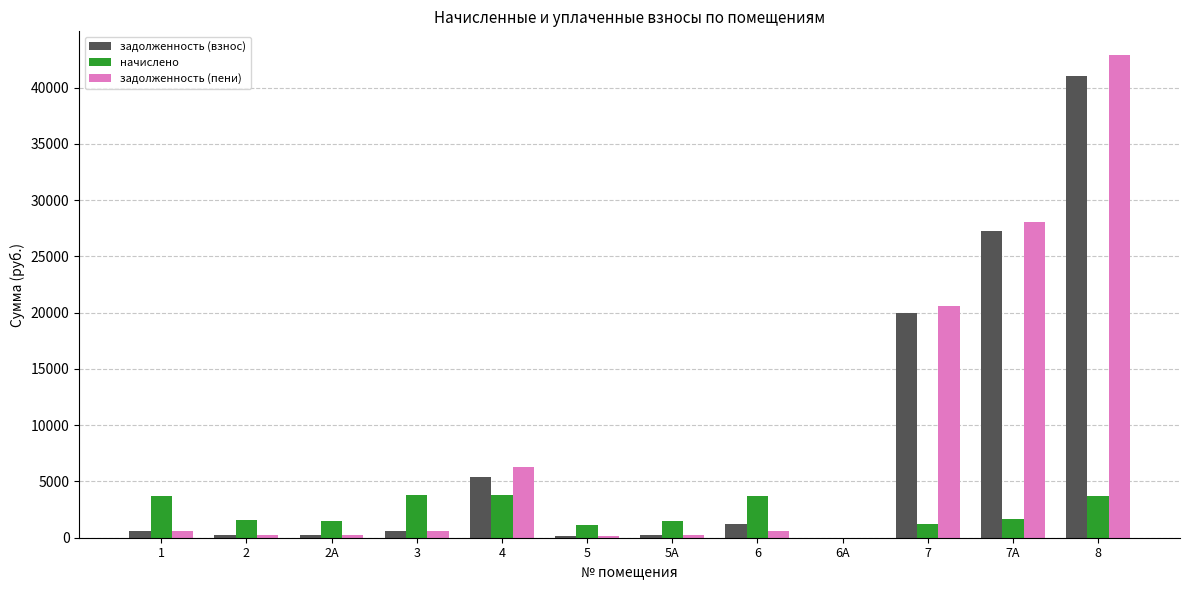

How many positive values does the начислено series have?

11